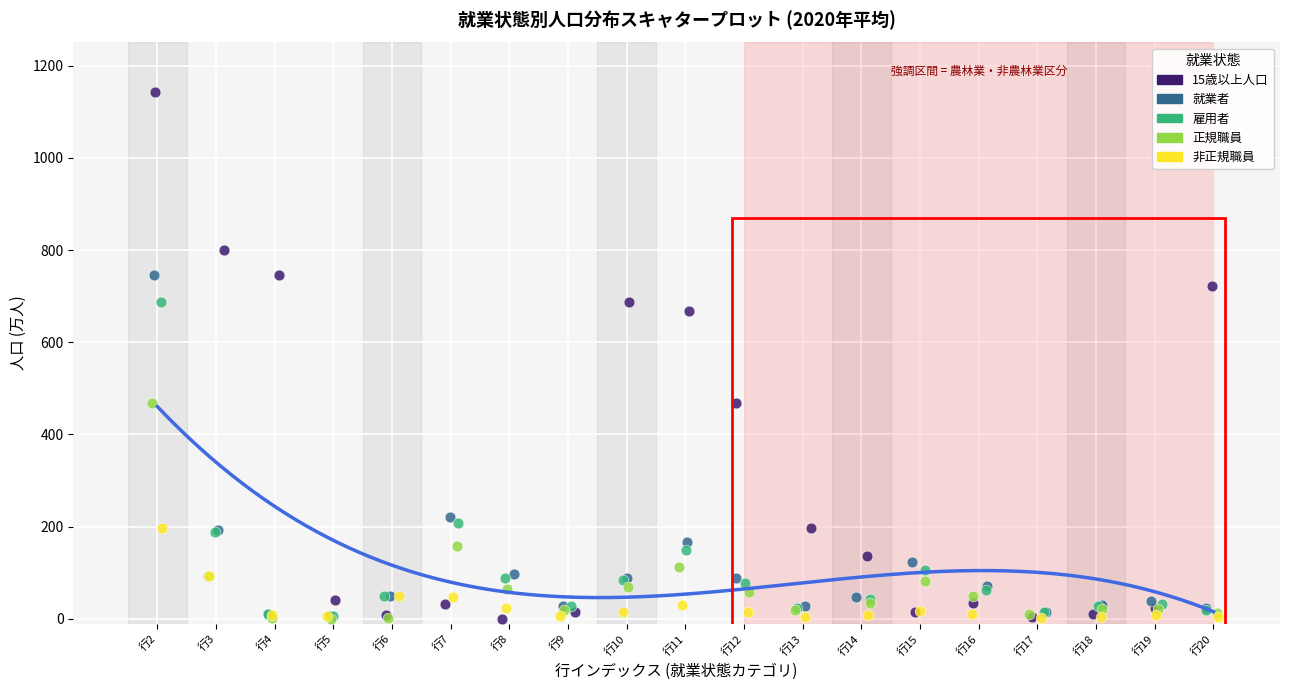

Which series has the widest spread of Y values?

15歳以上人口